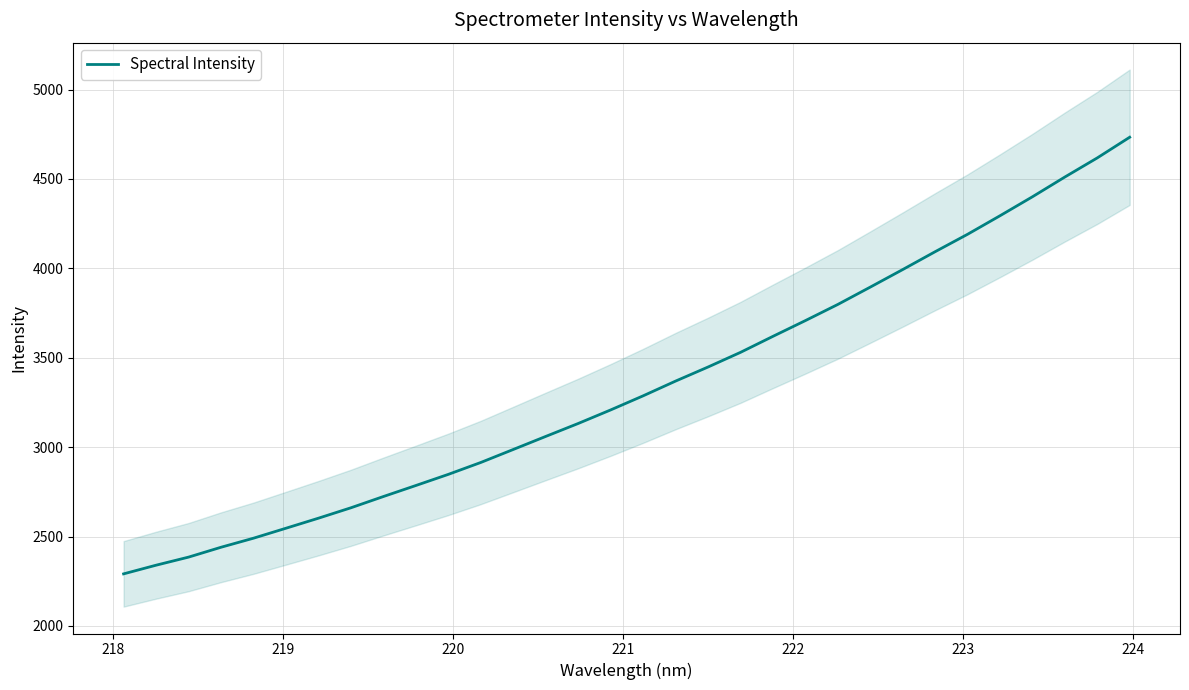

What is the lowest value of the Spectral Intensity series?

2291.3